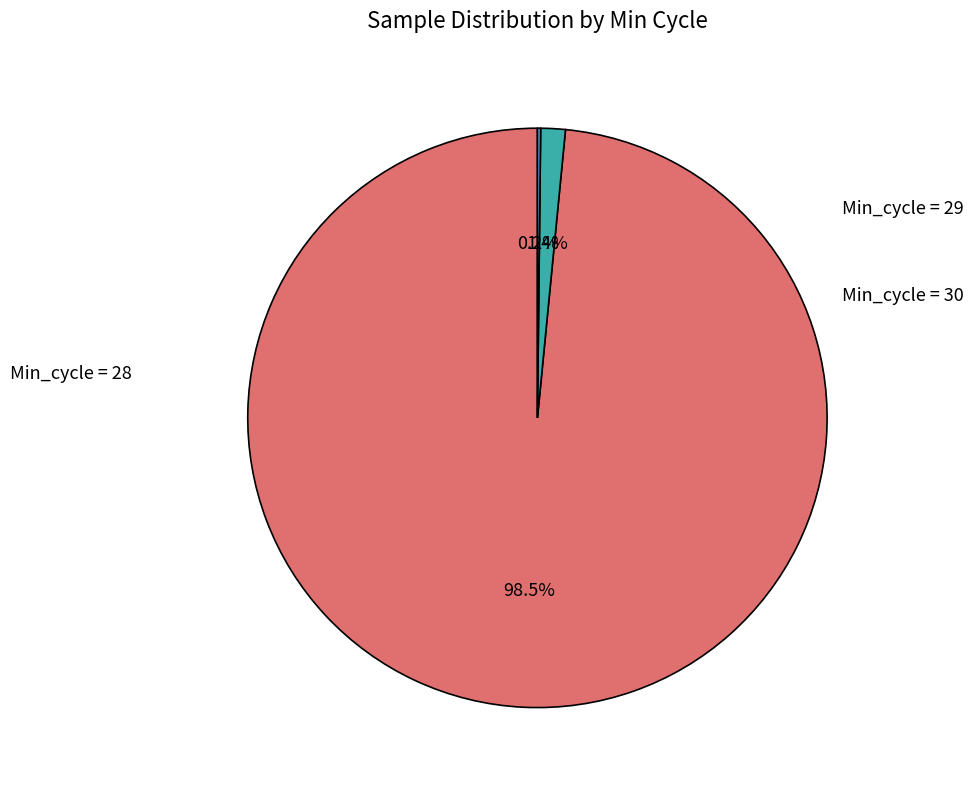

Which slice is the smallest?

Min_cycle = 29